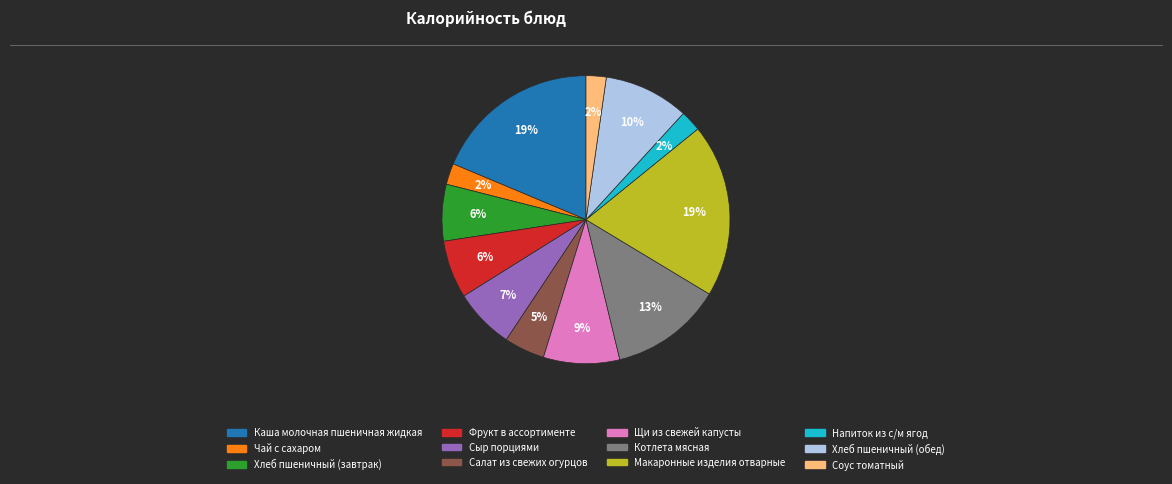

To the nearest percent, what is the average slice percentage?

8%